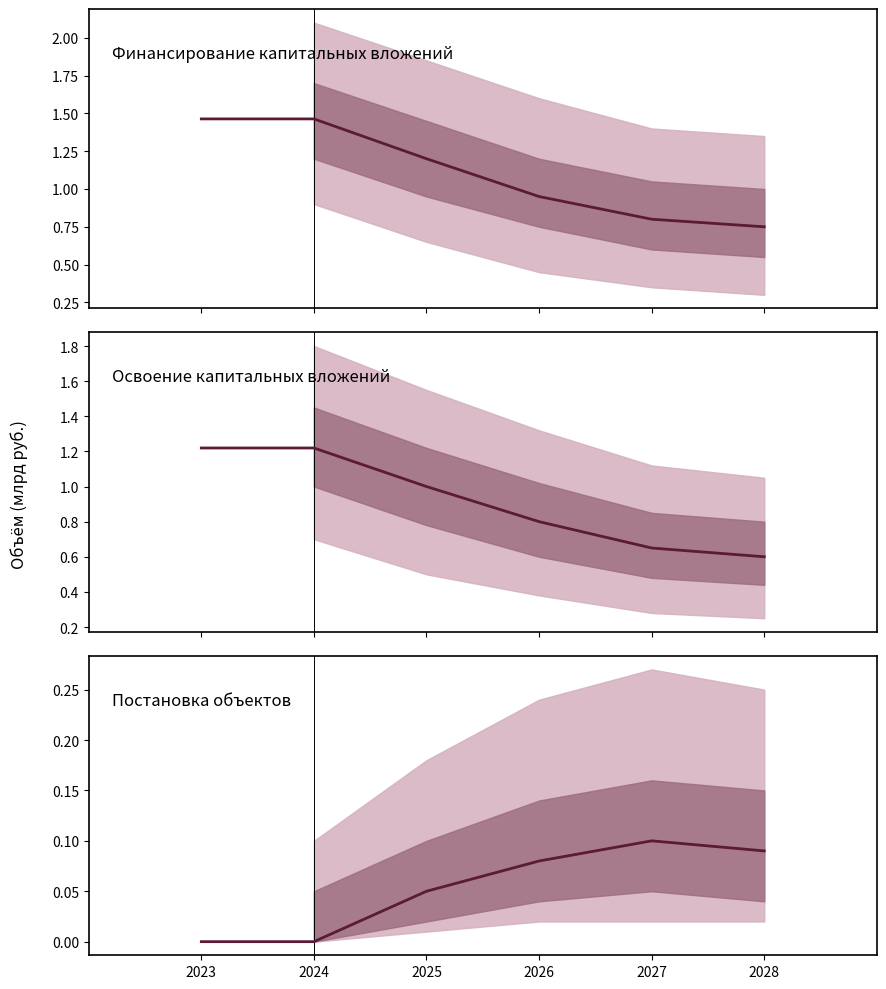

What is the sum of all values?

0.3